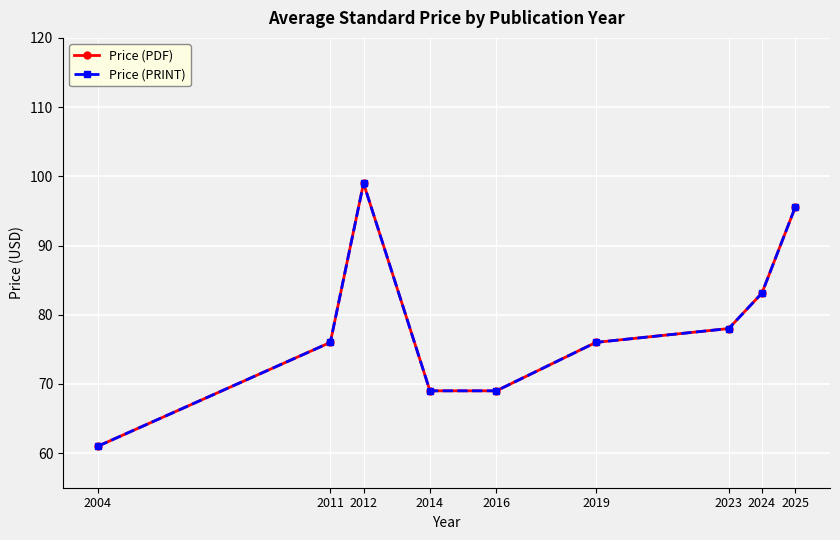

Is the value of Price (PDF) at 2019 greater than the value of Price (PRINT) at 2023?

No